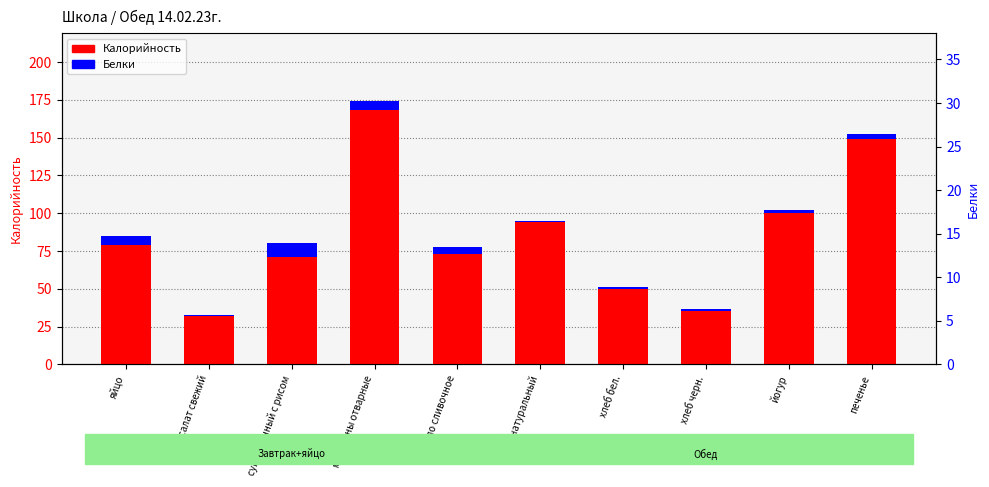

What is the average value of the Белки series?

3.6